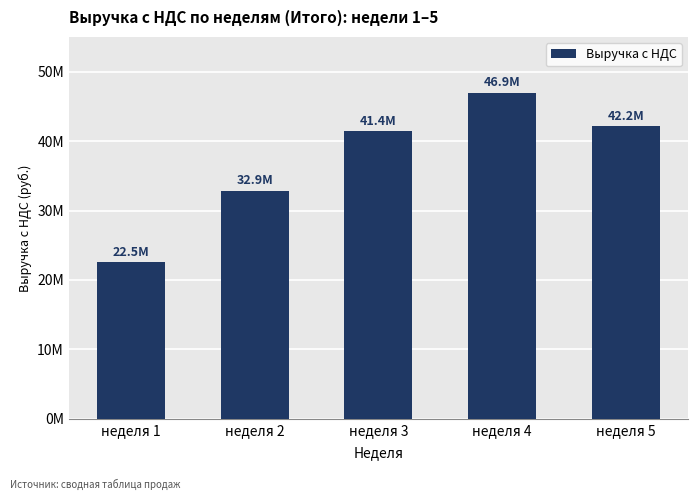

At which label is the value closest to 34742760?

неделя 2